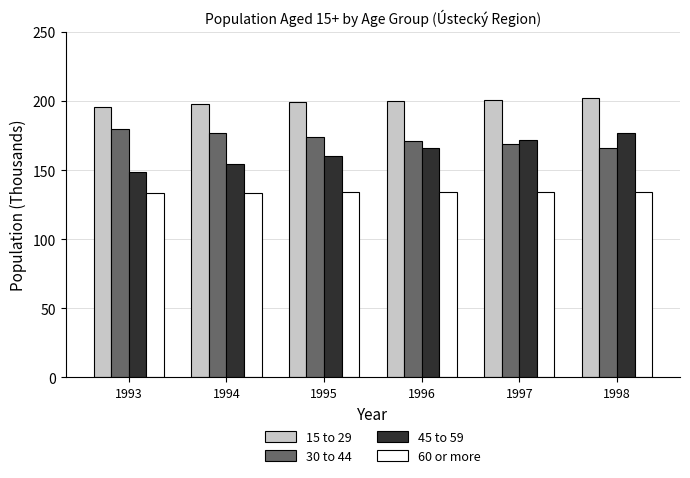

What is the minimum value for 15 to 29?

195.6